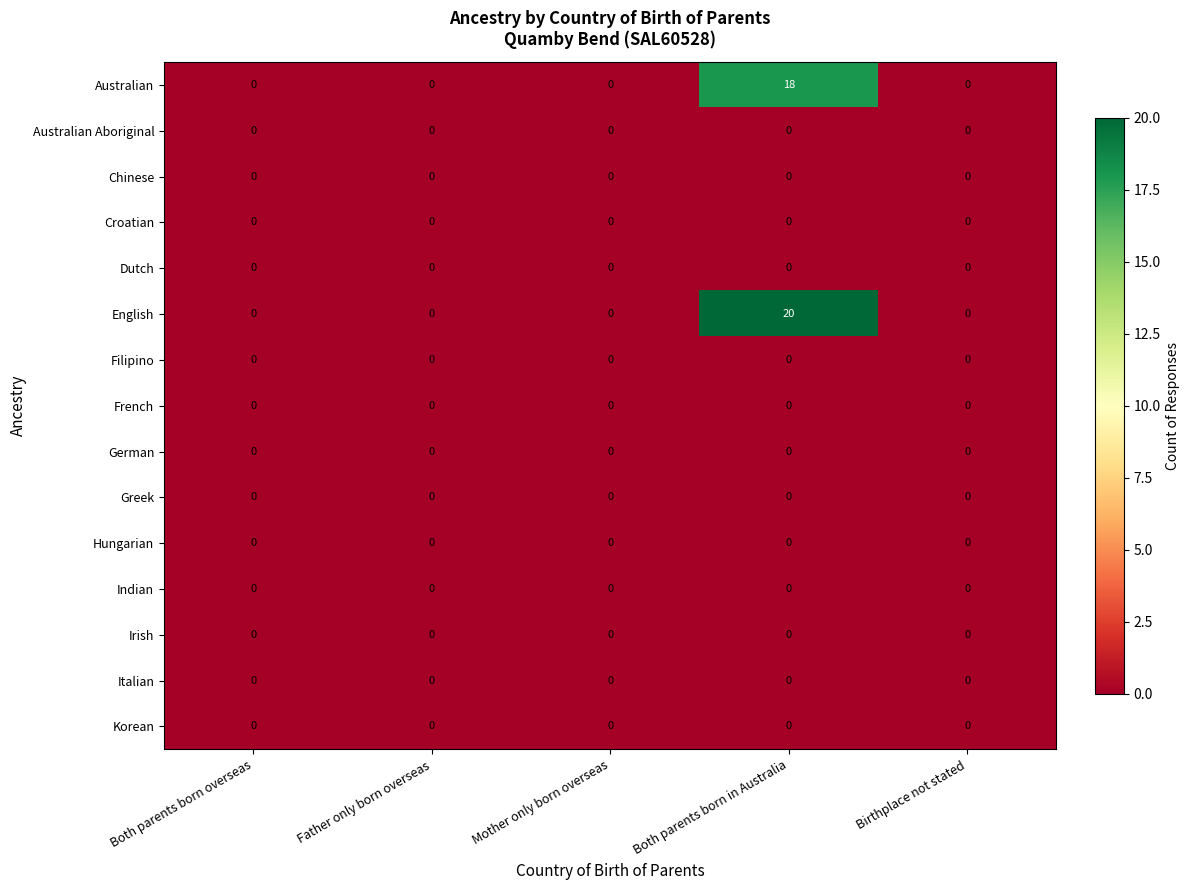

Is it true that Chinese equals 0 at Mother only born overseas?

True